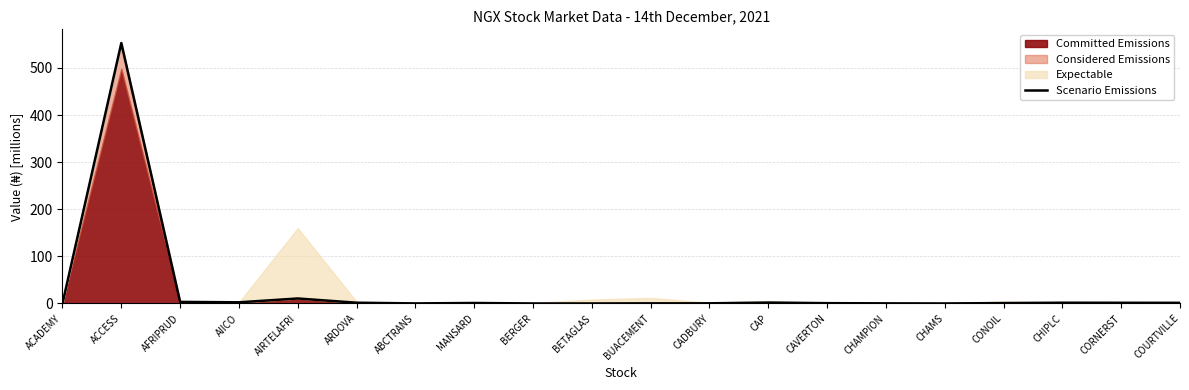

How many values are below 1?

10